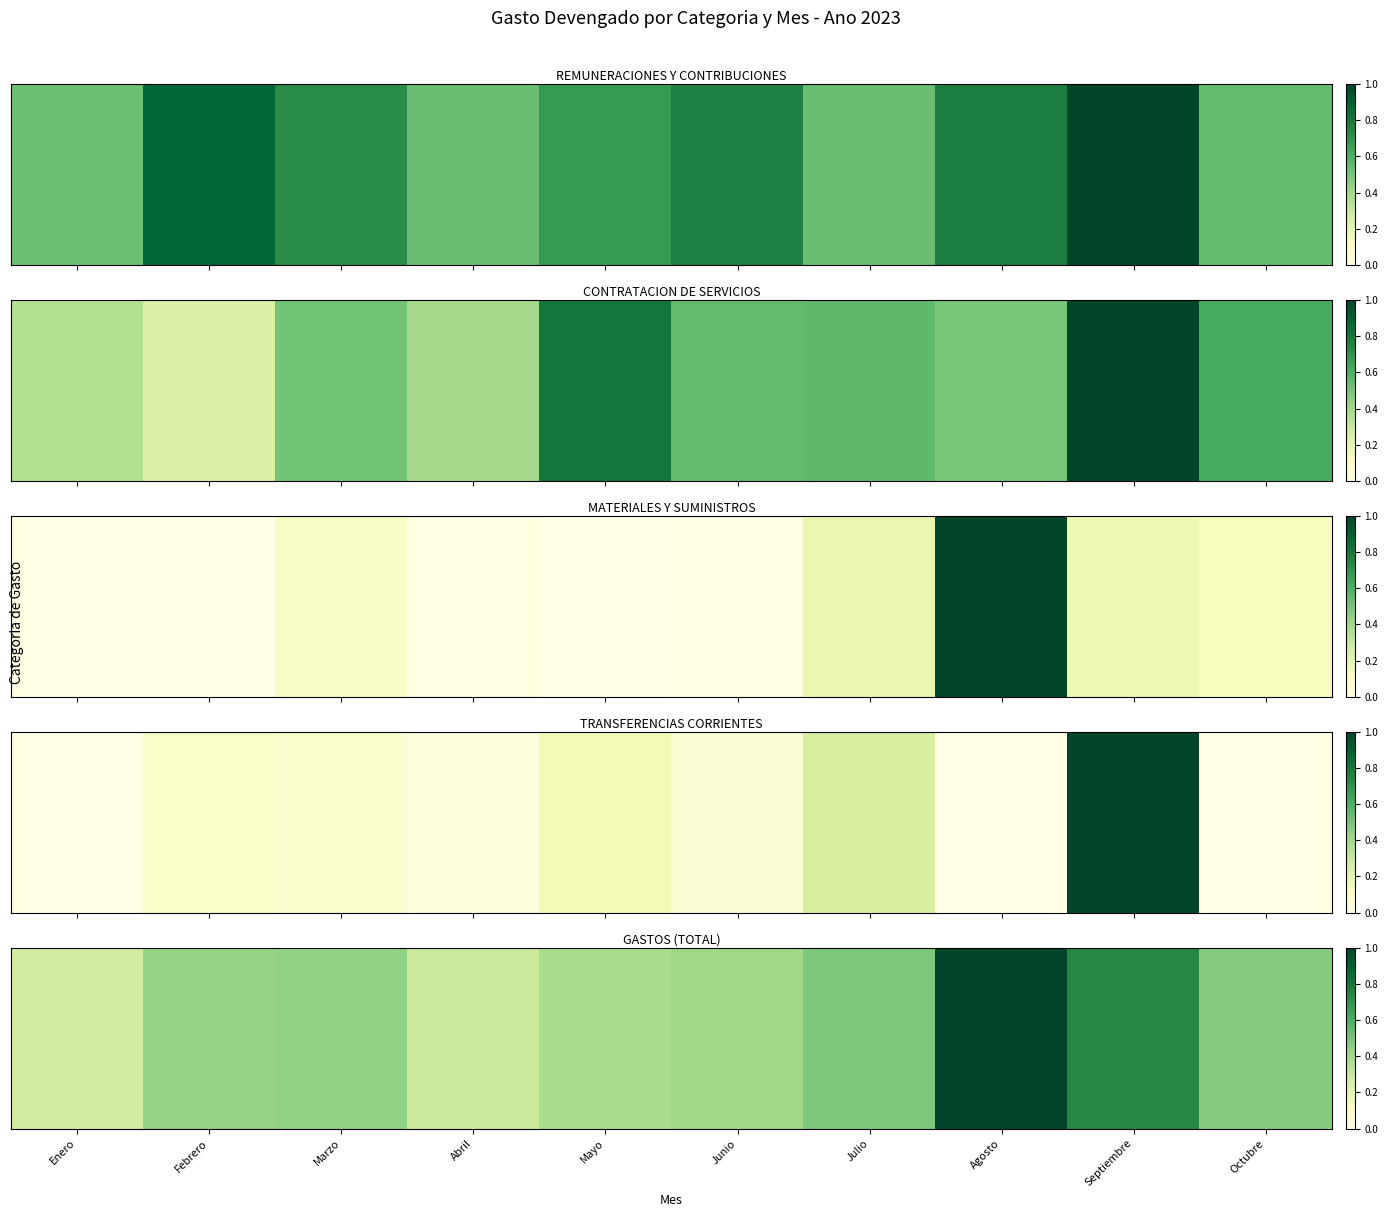

The value at Junio is 0.6. True or false?

False